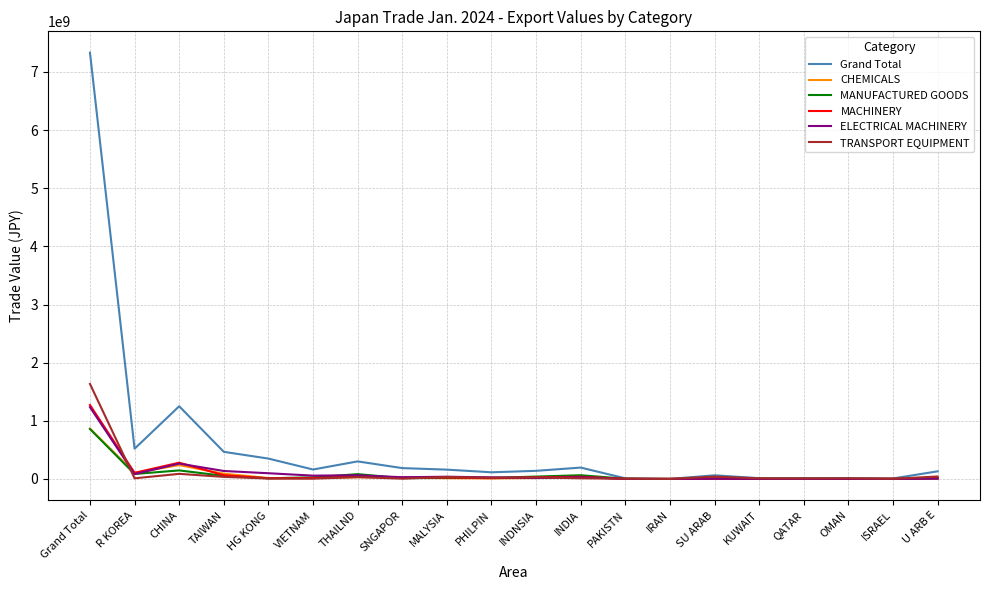

Which series has the largest total across all categories?

Grand Total